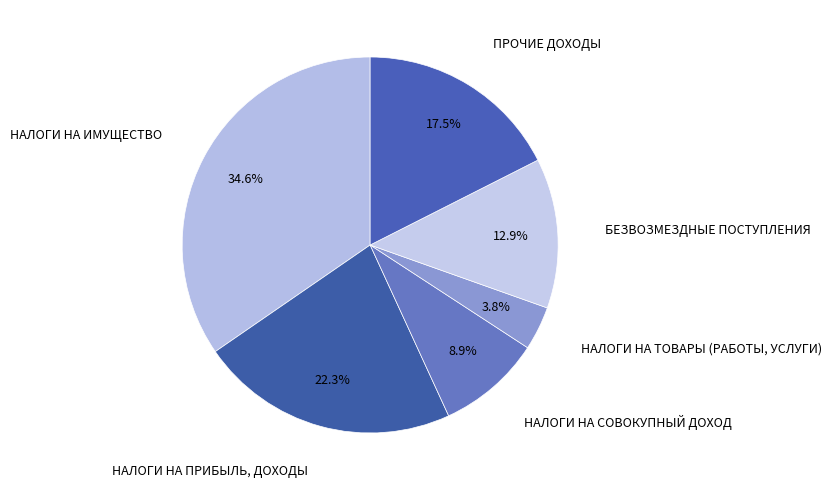

How many slices are in this pie chart?

6